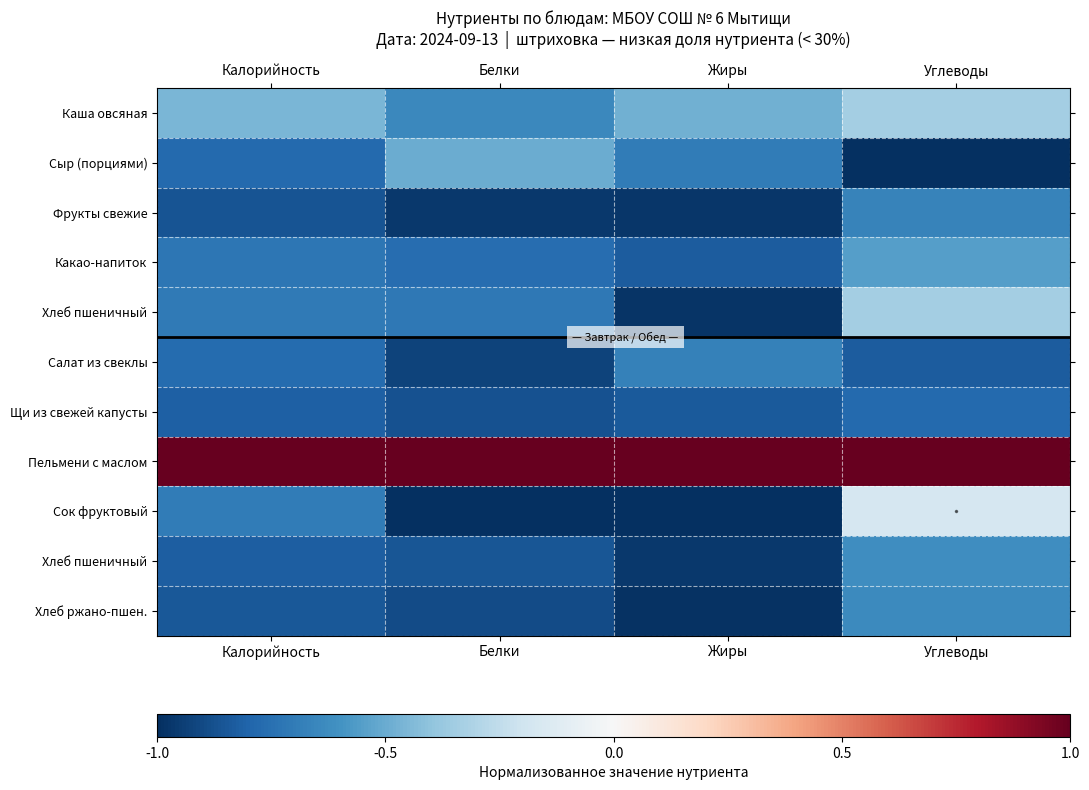

At which category is the sum across all series the highest?

Углеводы